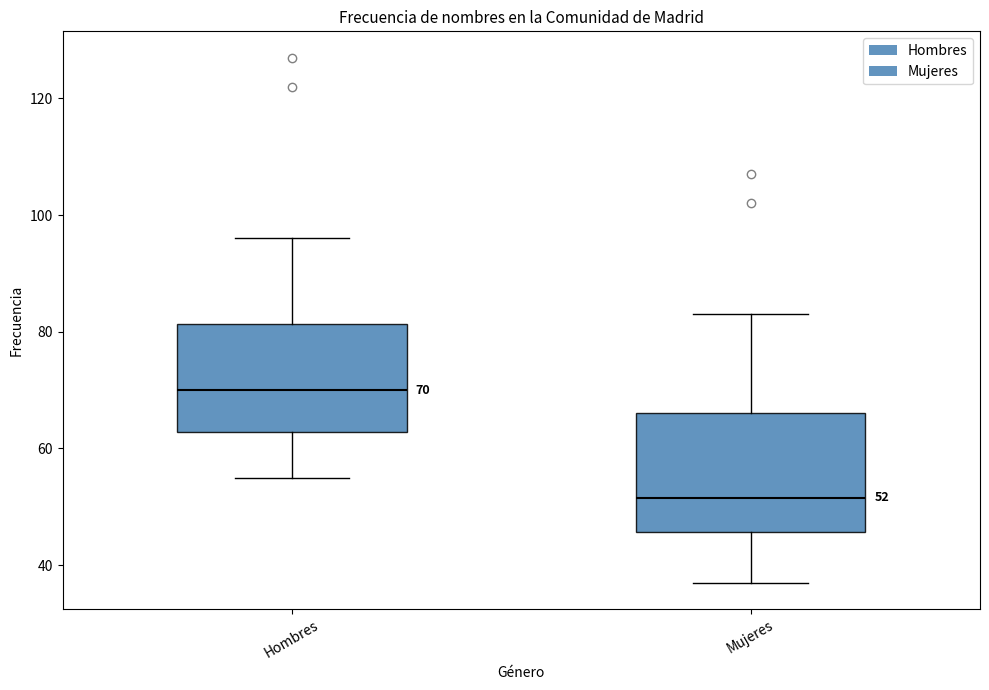

Which box has the highest median line?

Hombres